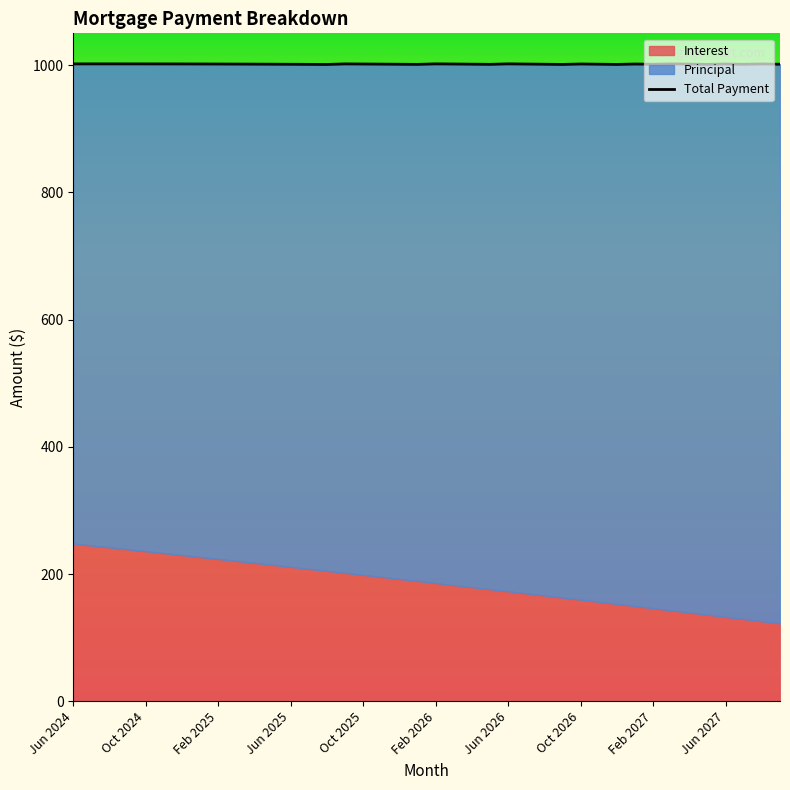

At which category does the data reach its first local valley?

14